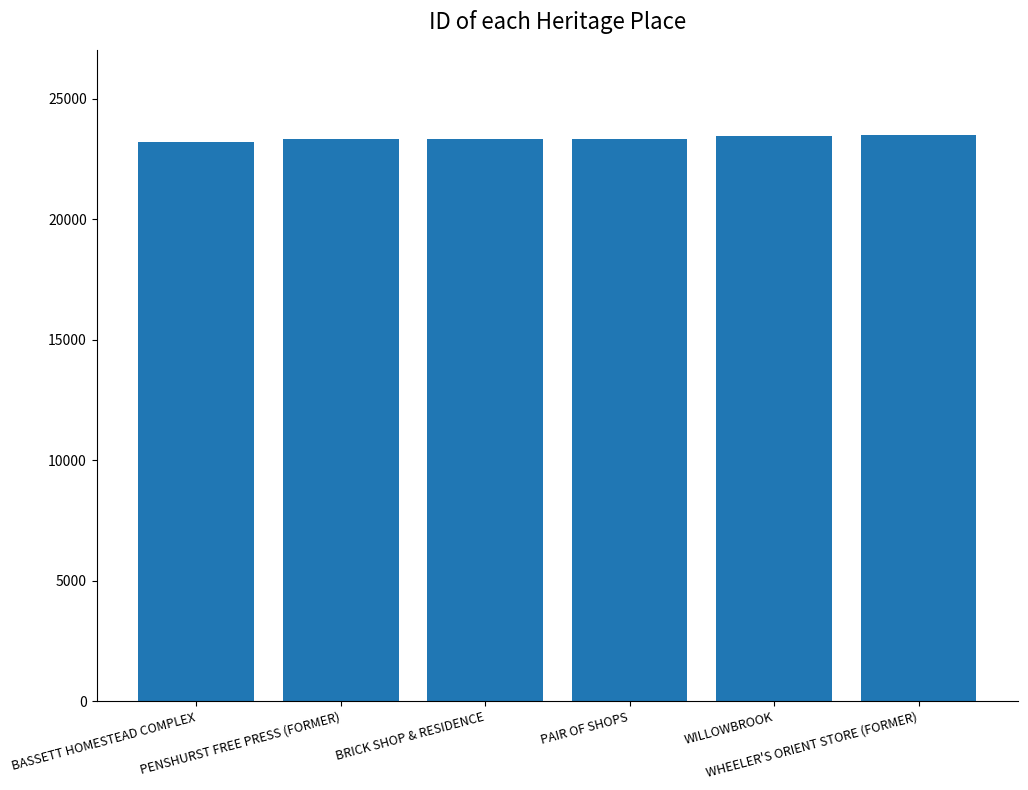

What is the change in value from BRICK SHOP & RESIDENCE to PAIR OF SHOPS?

+9